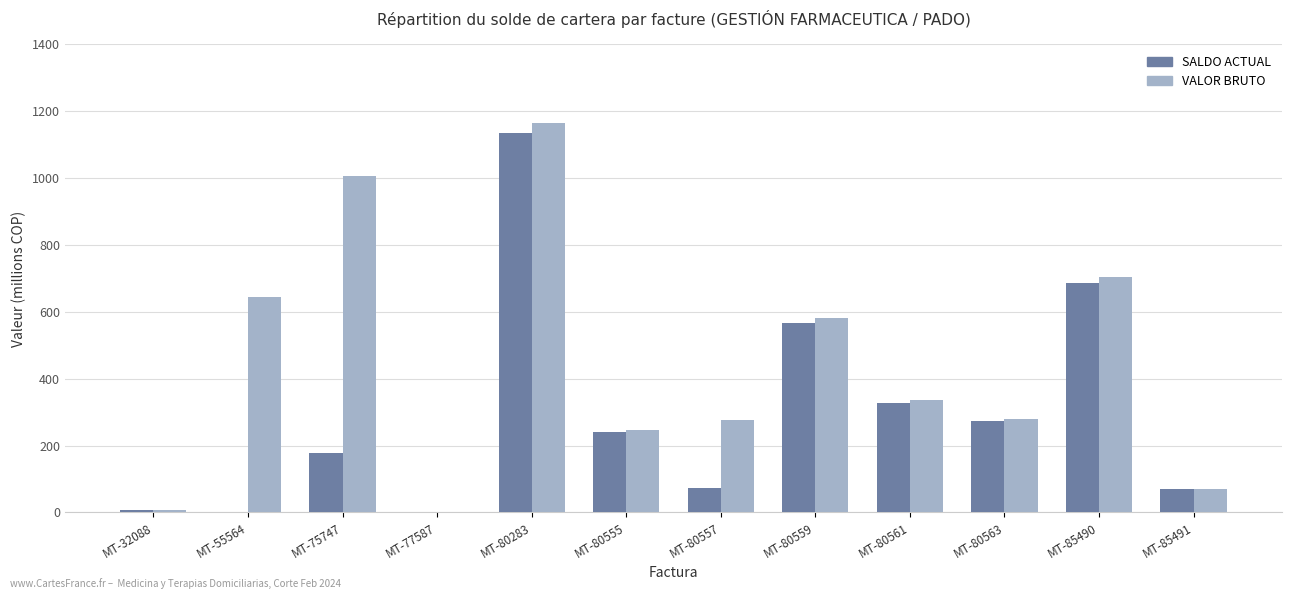

The VALOR BRUTO series shows 18.4 at MT-85491. True or false?

False